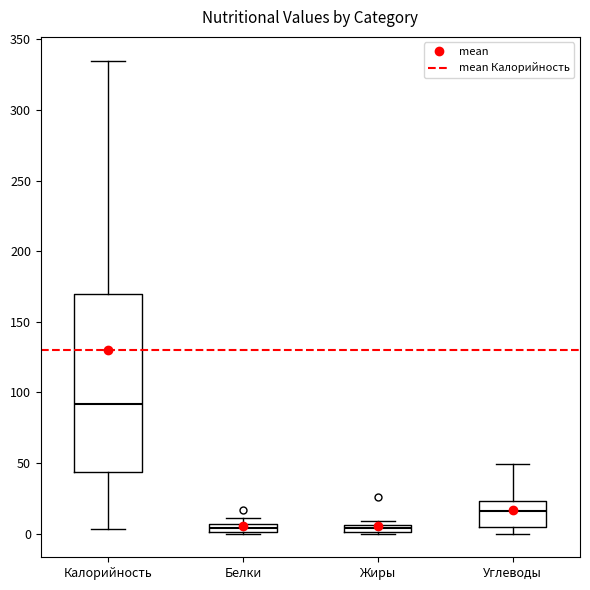

Comparing the boxes themselves (not the whiskers), which one is the tallest?

Калорийность